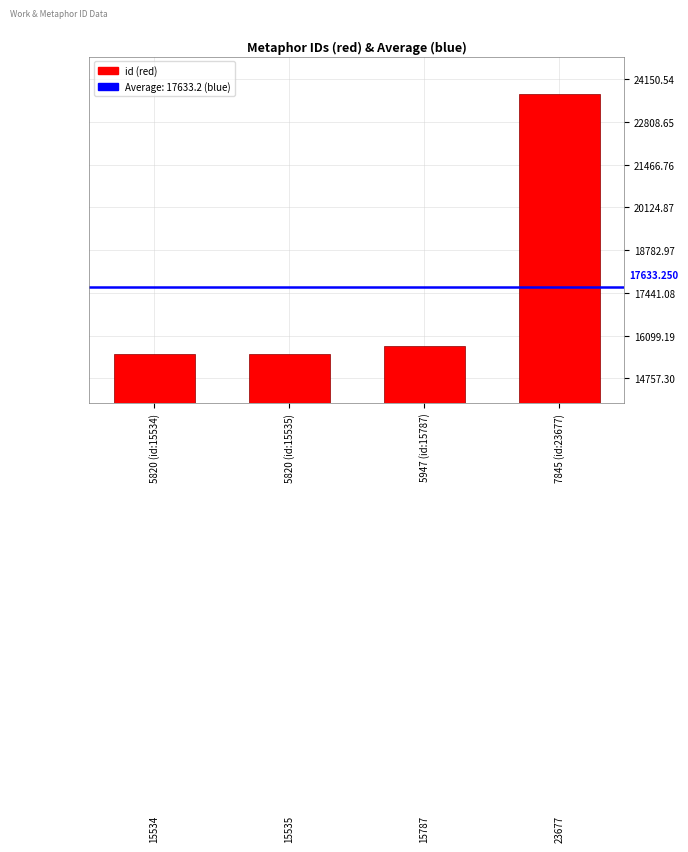

Where is the data nearest to the value 19605?

5947 (id:15787)